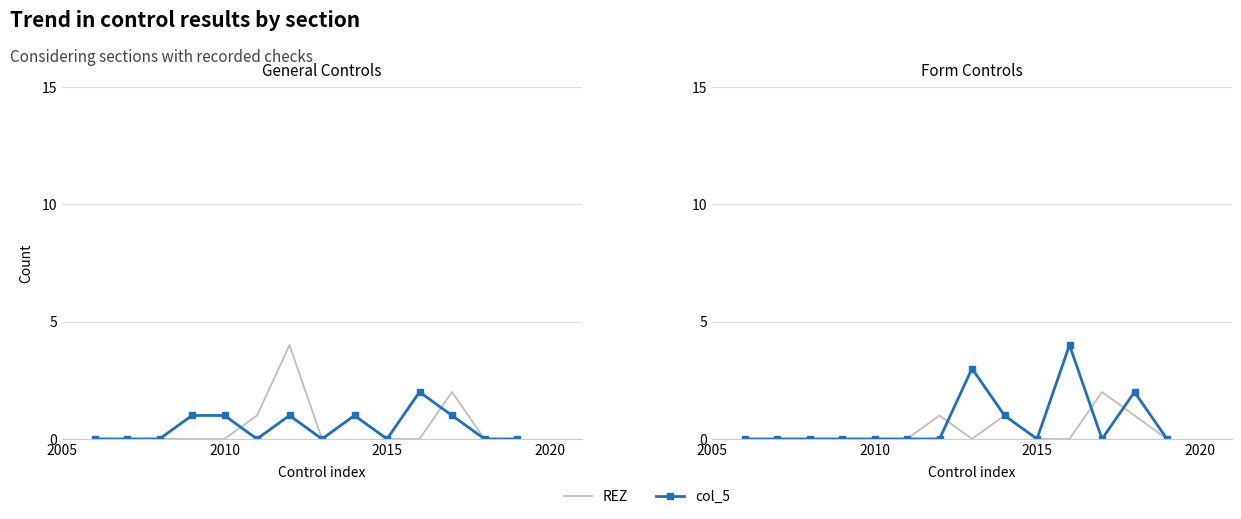

The REZ series shows 2 at 12. True or false?

False